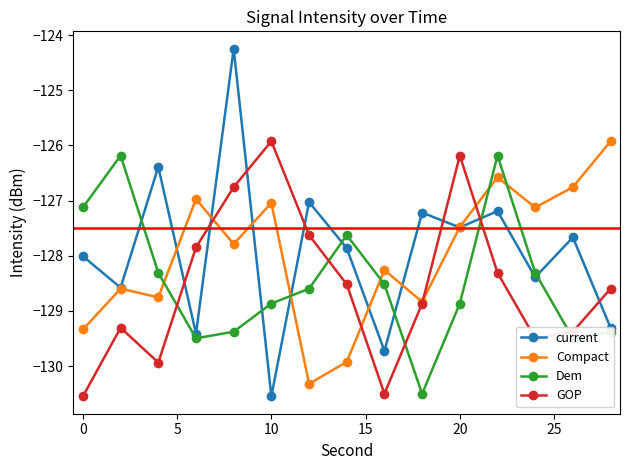

What is the maximum value for Dem?

-126.2